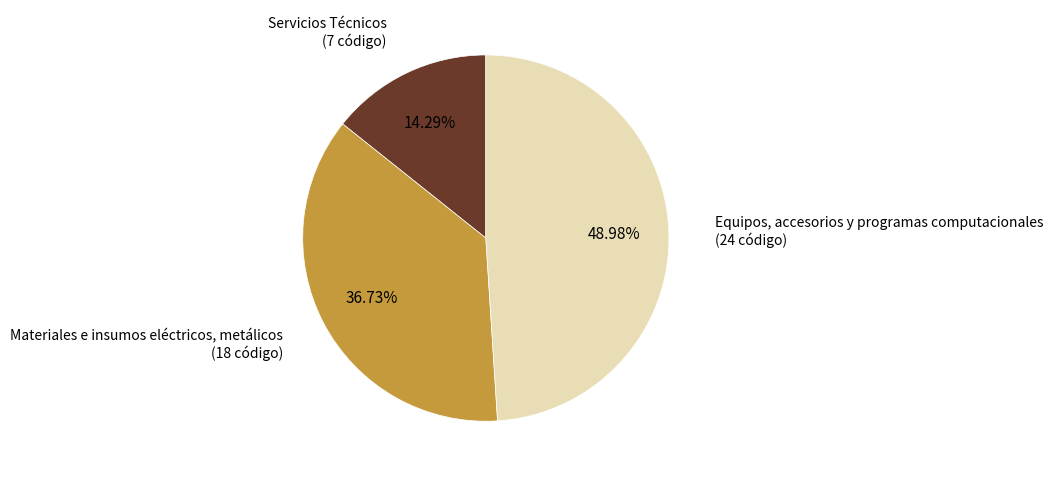

To the nearest percent, what is the average slice percentage?

33%